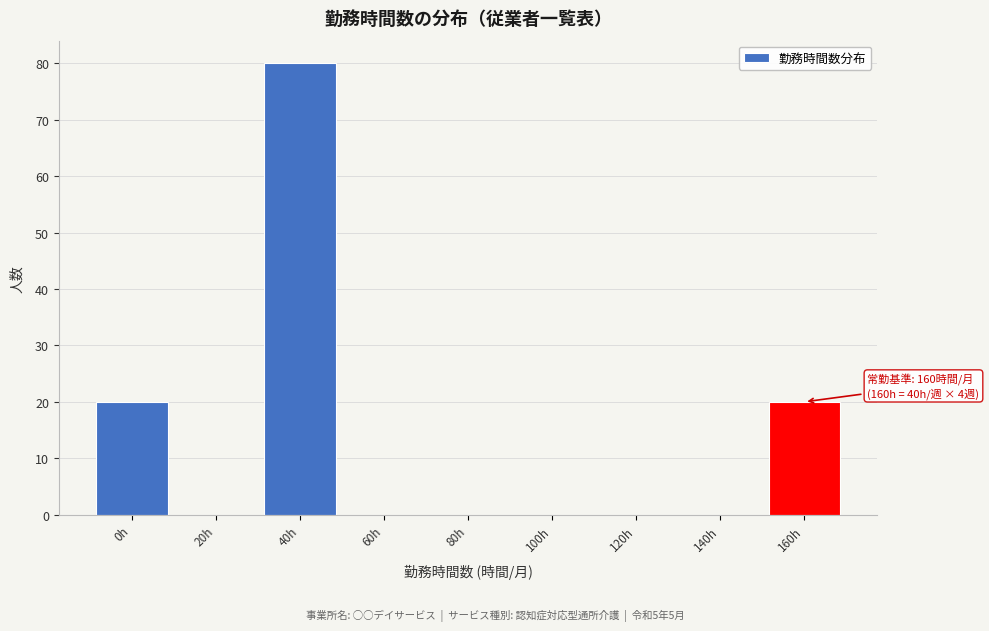

Reading right to left, what are all the values shown in this chart?

160h=20	140h=0	120h=0	100h=0	80h=0	60h=0	40h=80	20h=0	0h=20